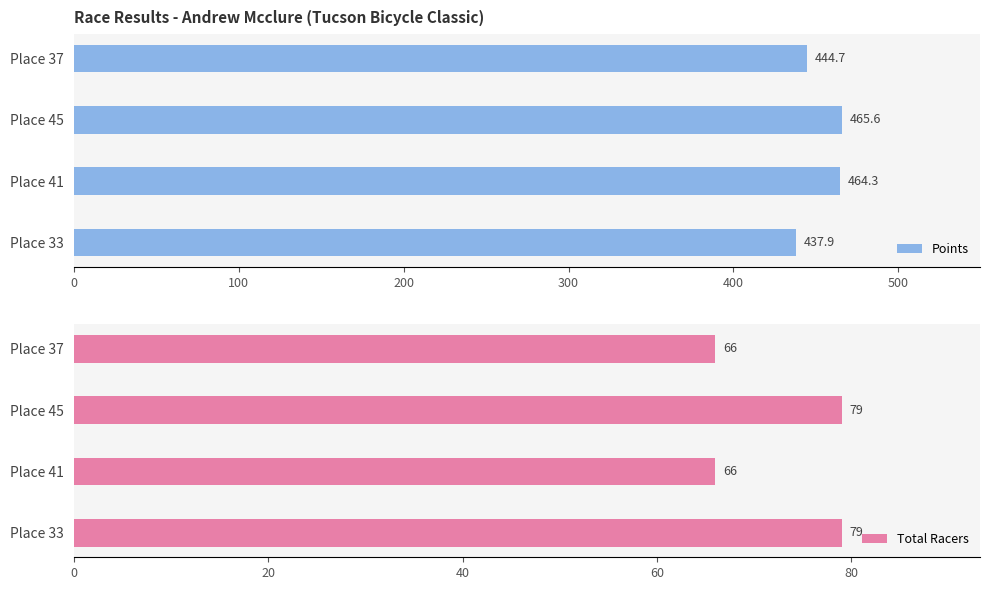

What is the sum of all Points values?

1812.6